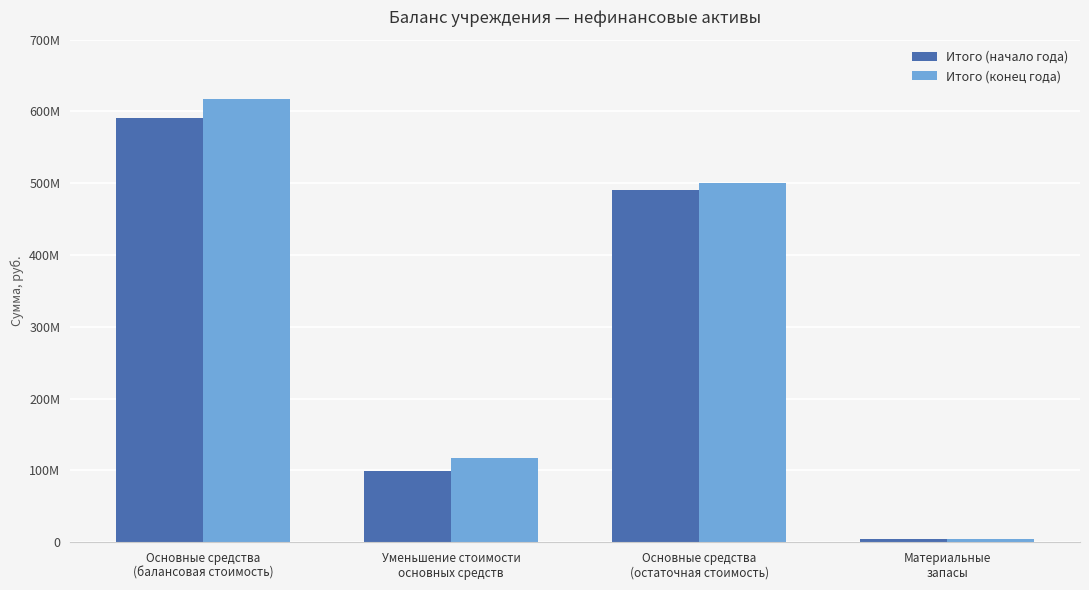

Is the value of Итого (начало года) at Уменьшение стоимости
основных средств greater than the value of Итого (конец года) at Основные средства
(балансовая стоимость)?

No